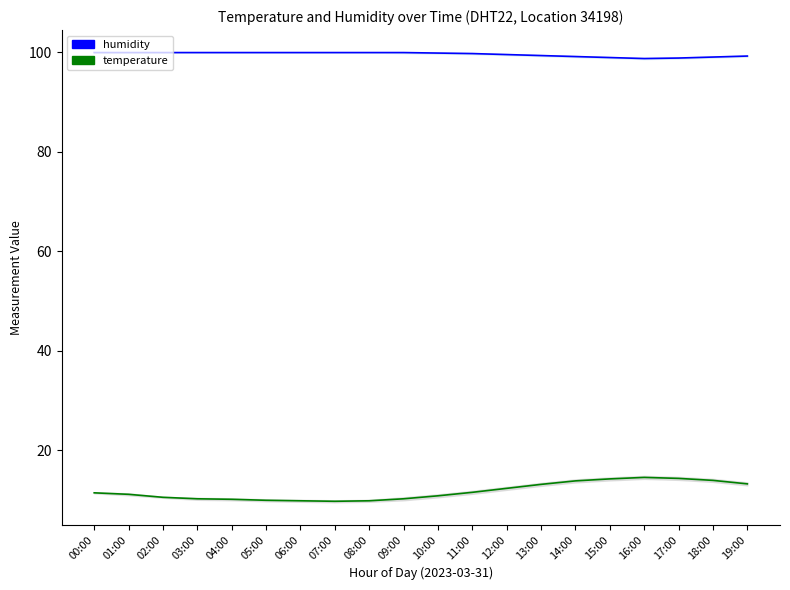

Which has a higher value, 03:00 or 10:00?

03:00